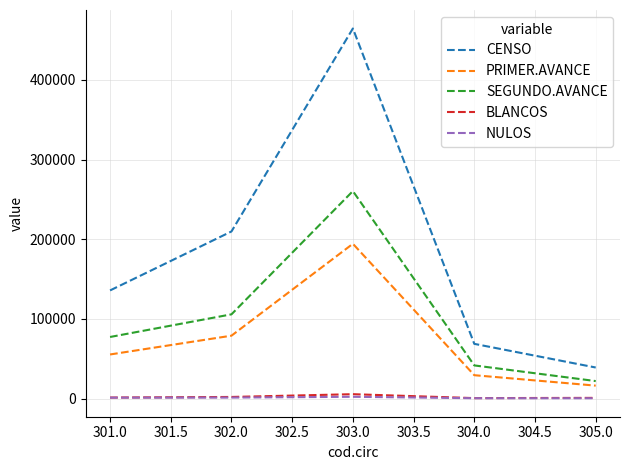

True or false: CENSO and SEGUNDO.AVANCE cross at least once.

False